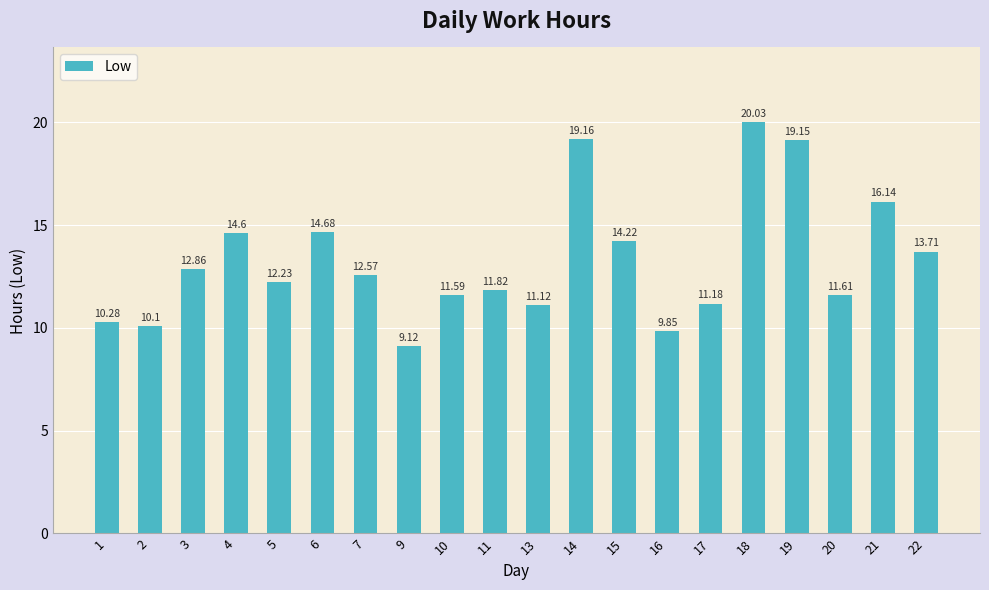

What is the change in value from 3 to 4?

+1.7